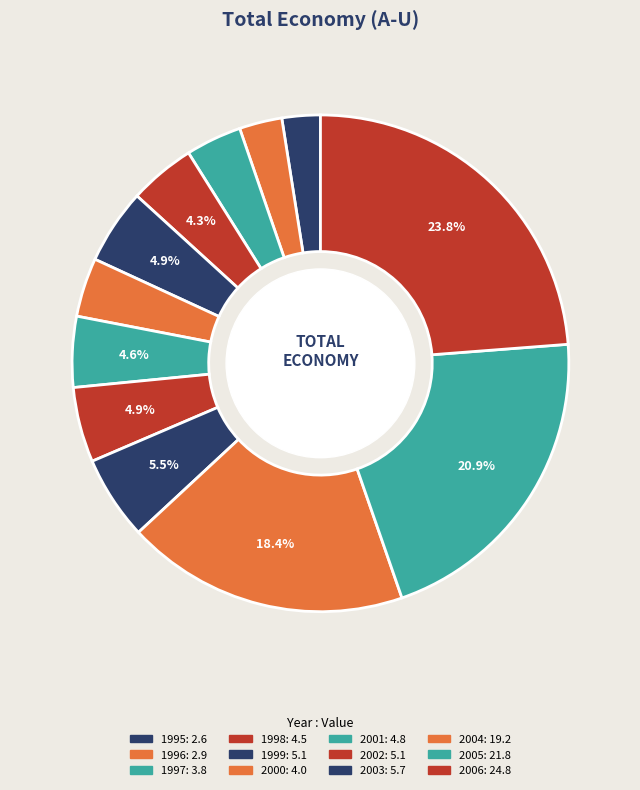

How many segments does this pie chart have?

12